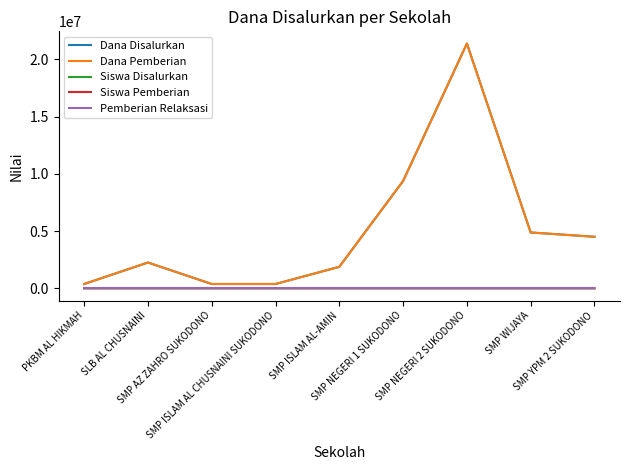

Is it true that Siswa Disalurkan equals 10 at SLB AL CHUSNAINI?

False